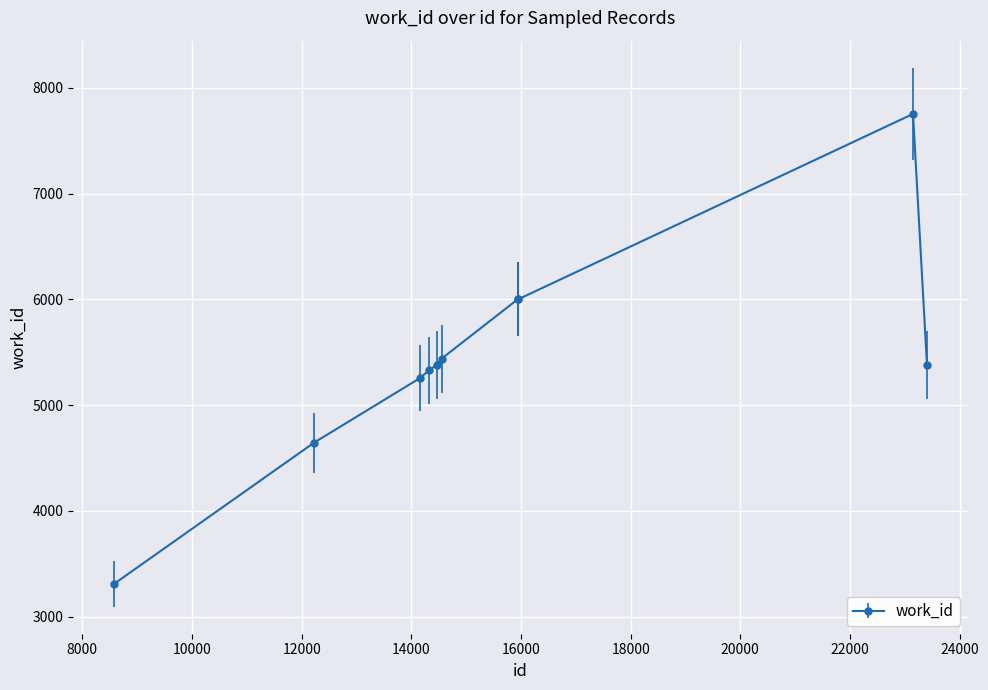

What is the greatest value displayed?

7752